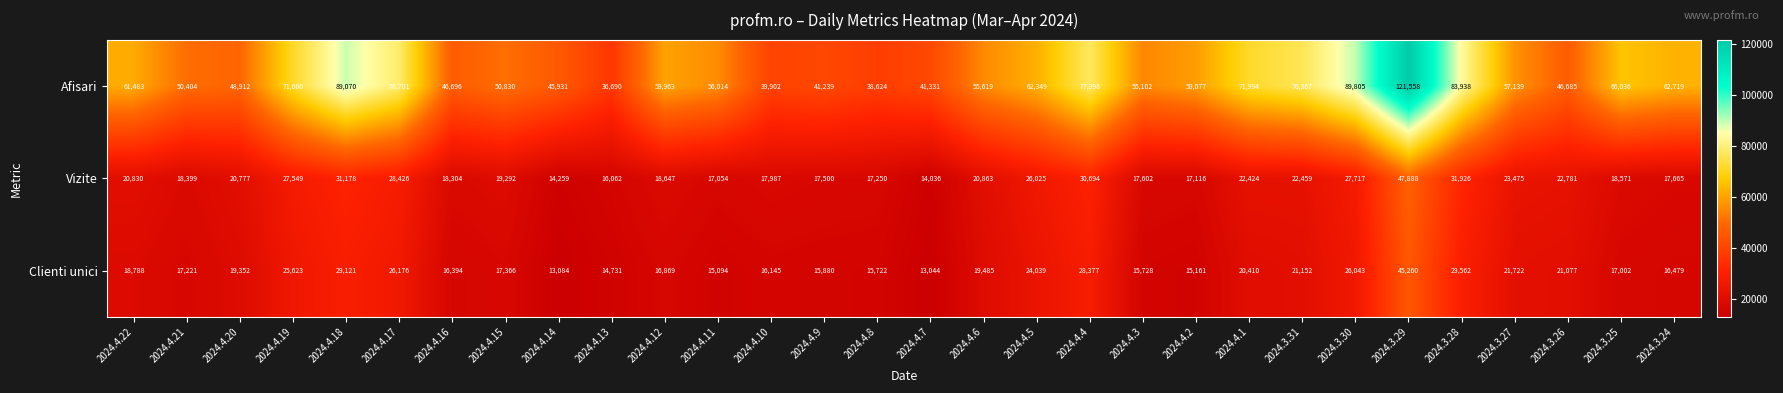

What is the sum of the Afisari values at 2024.4.11 and 2024.4.12?

115977